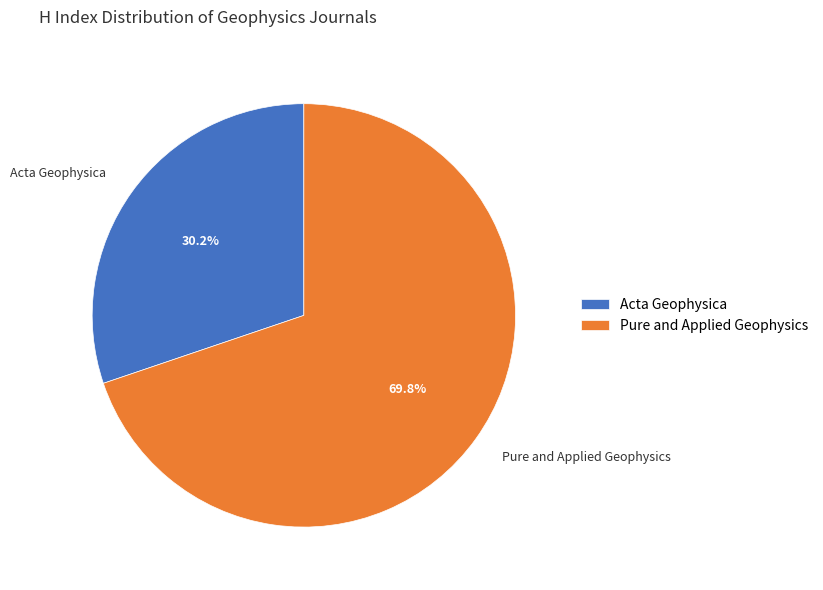

Is there a majority slice in this chart?

Yes